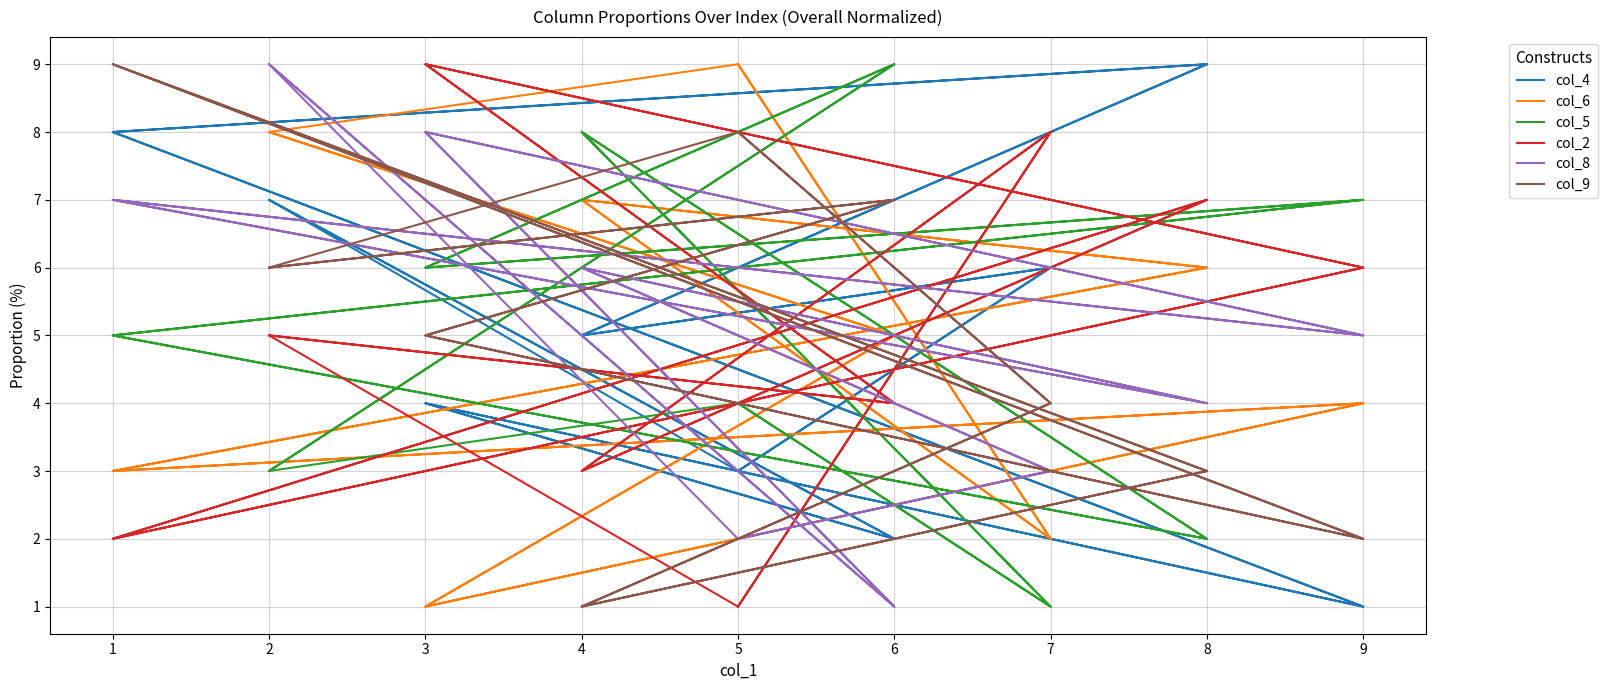

What is the lowest value of the col_5 series?

1